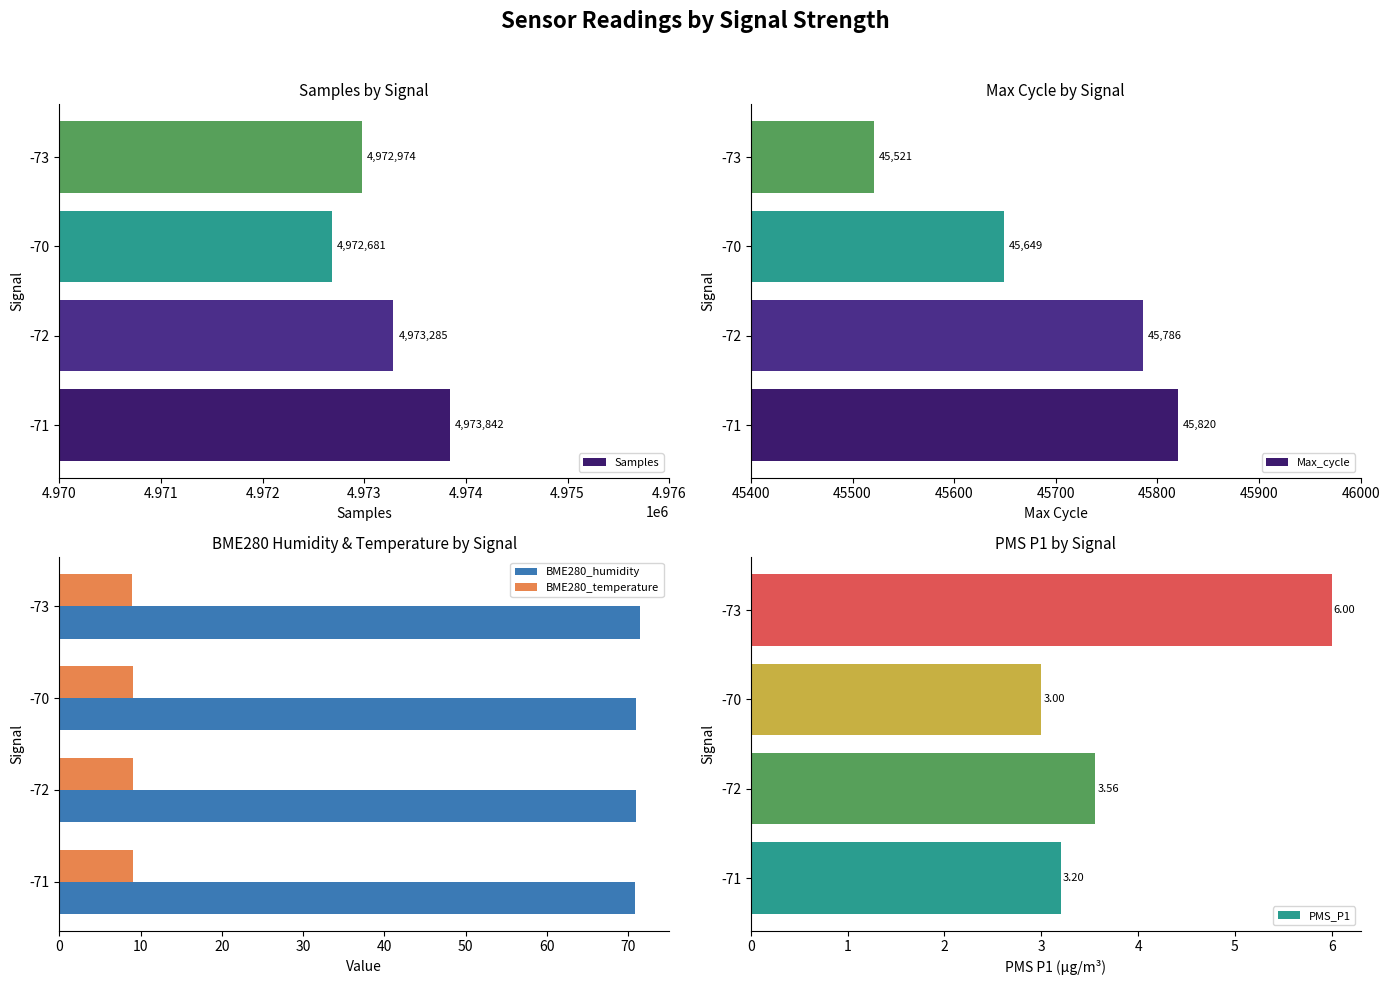

Are the bars grouped side by side (vs. stacked)?

Yes